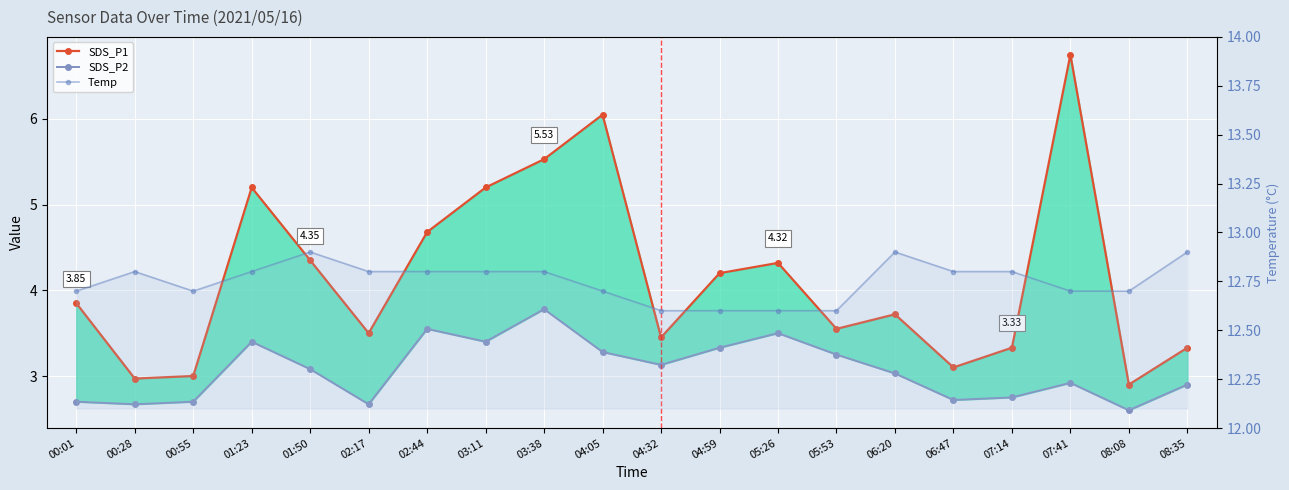

What position from the right is 01:23?

17